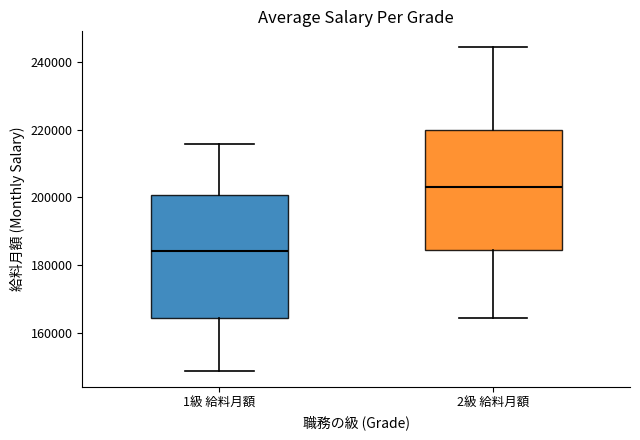

Reading left to right, read every box against the y-axis: the position of its median line, the range the box covers, and the ends of its whiskers. The values are not printed on the chart, so give them approximately, as read against the axis.

1級 給料月額: median 184000, box 164000 to 200000, whiskers 148000 to 216000
2級 給料月額: median 204000, box 184000 to 220000, whiskers 164000 to 244000